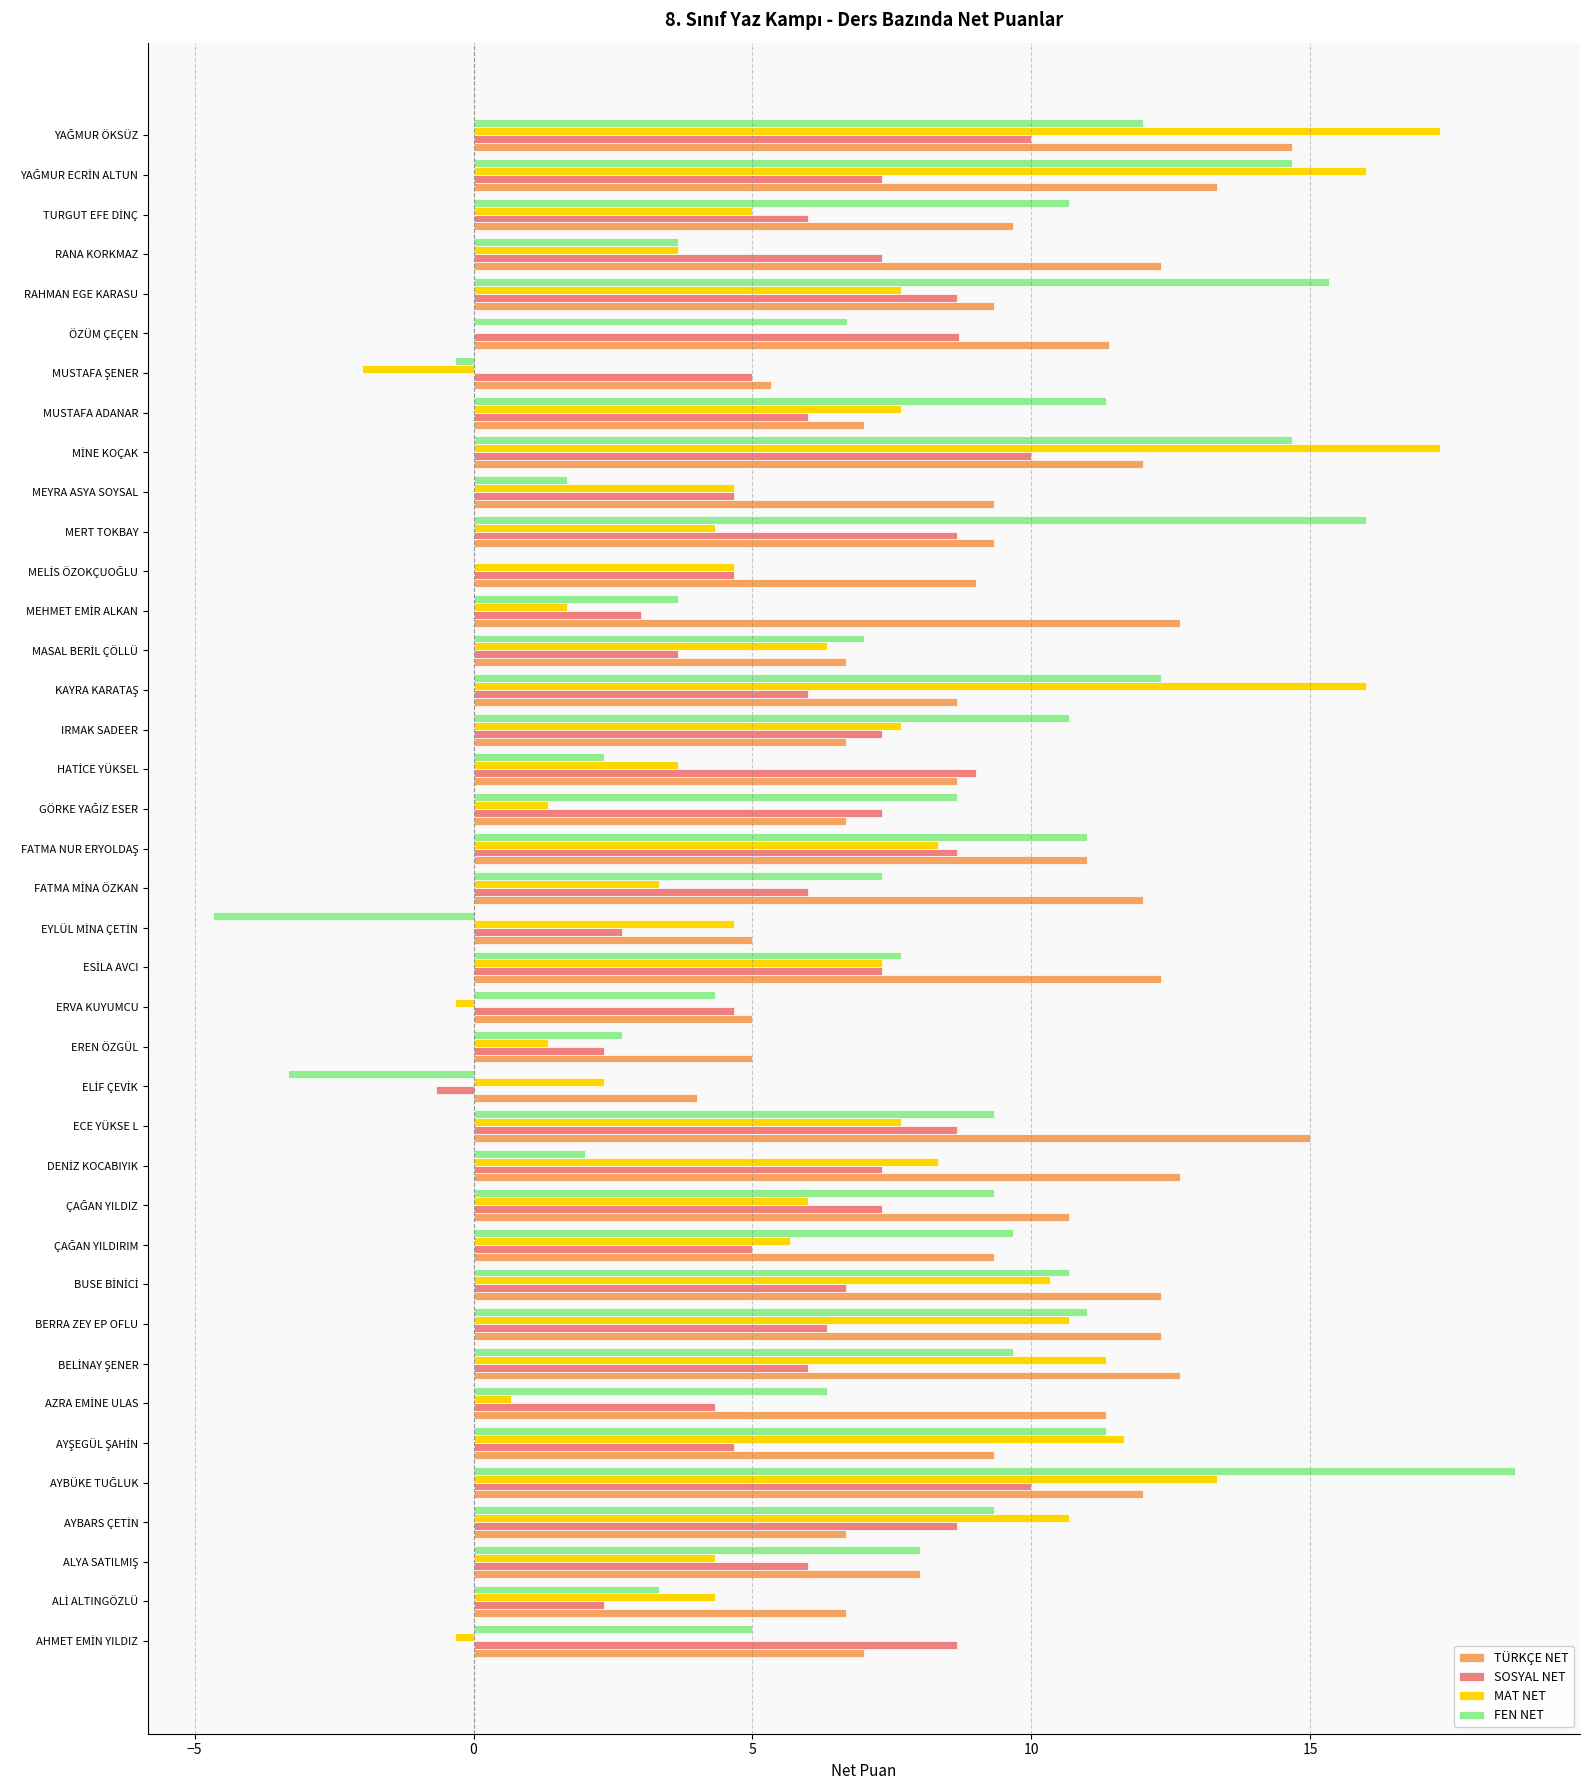

Count the number of categories in the chart.

39